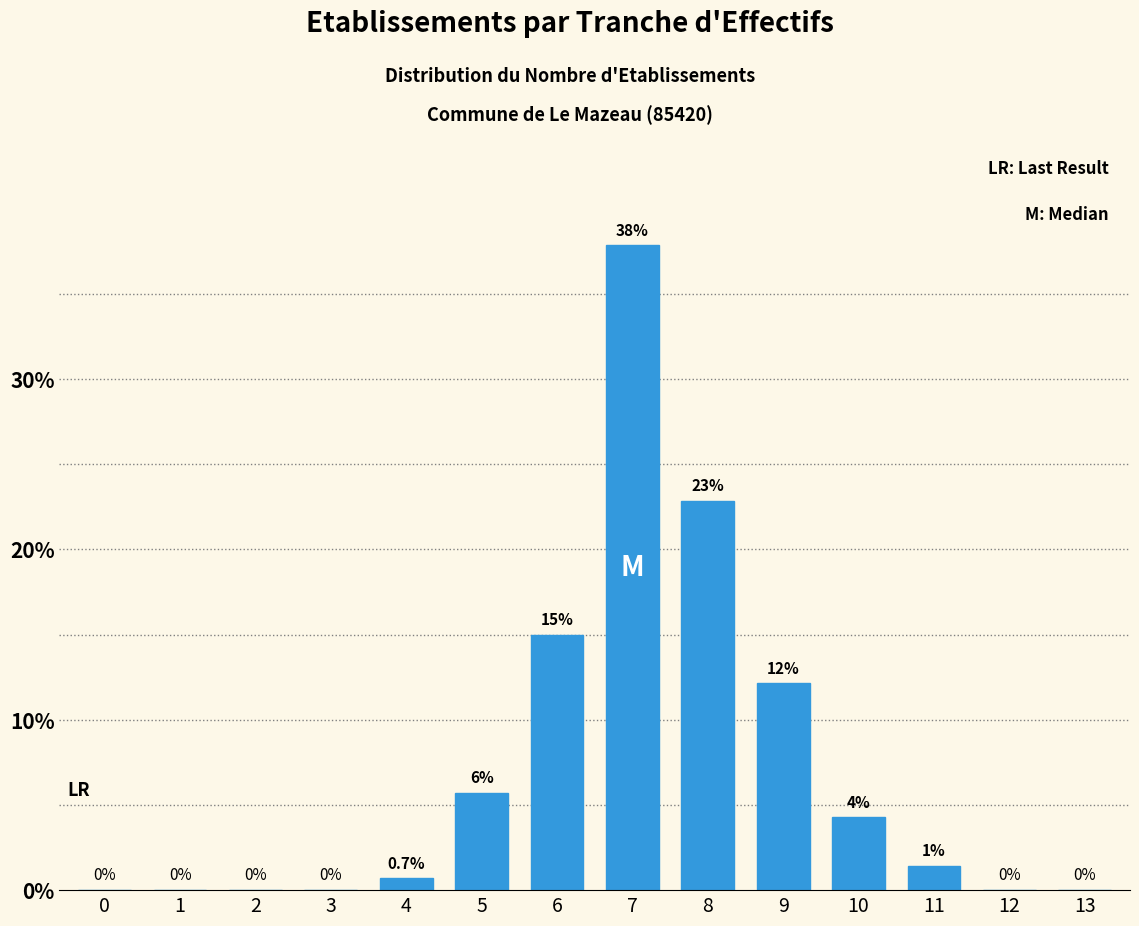

At which label is the value closest to 18?

6